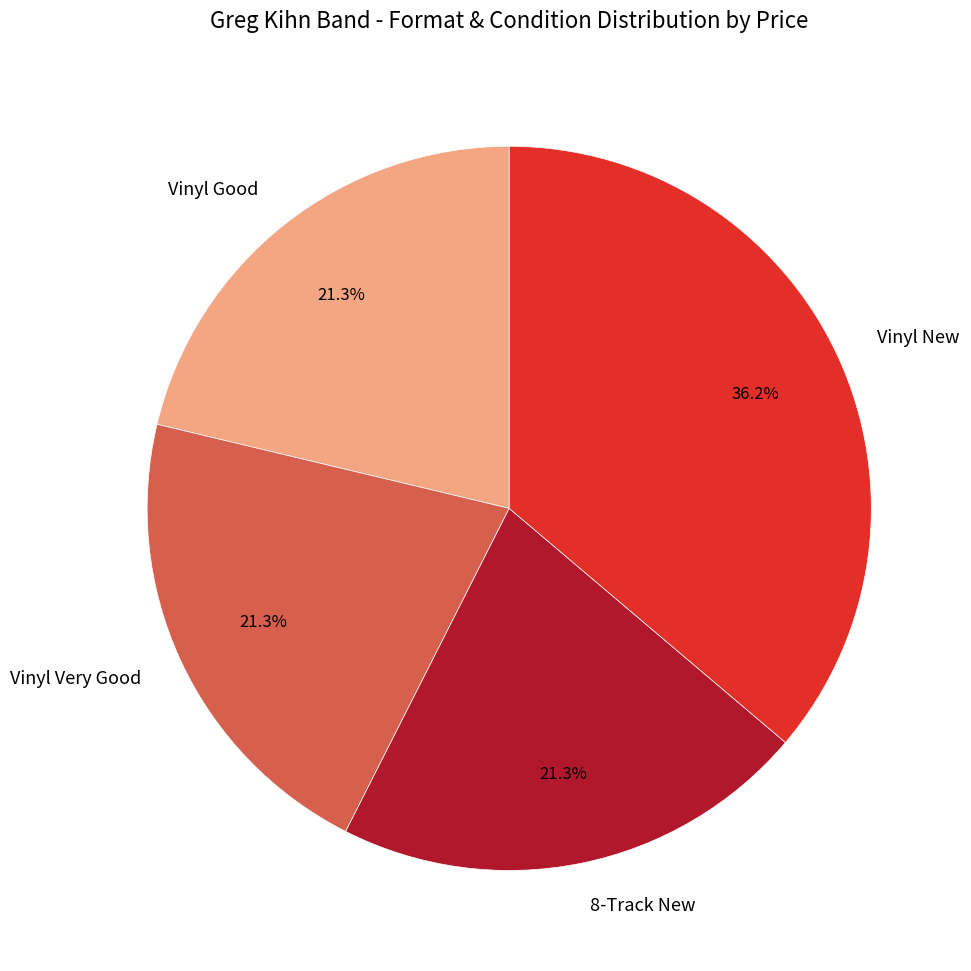

Which has a higher value, Vinyl Very Good or Vinyl New?

Vinyl New